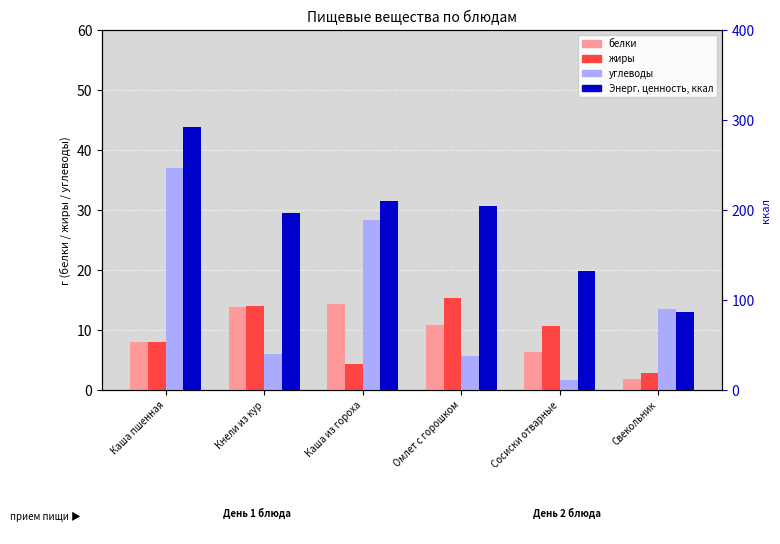

True or false: углеводы has a value of 12.9 at Каша пшенная.

False